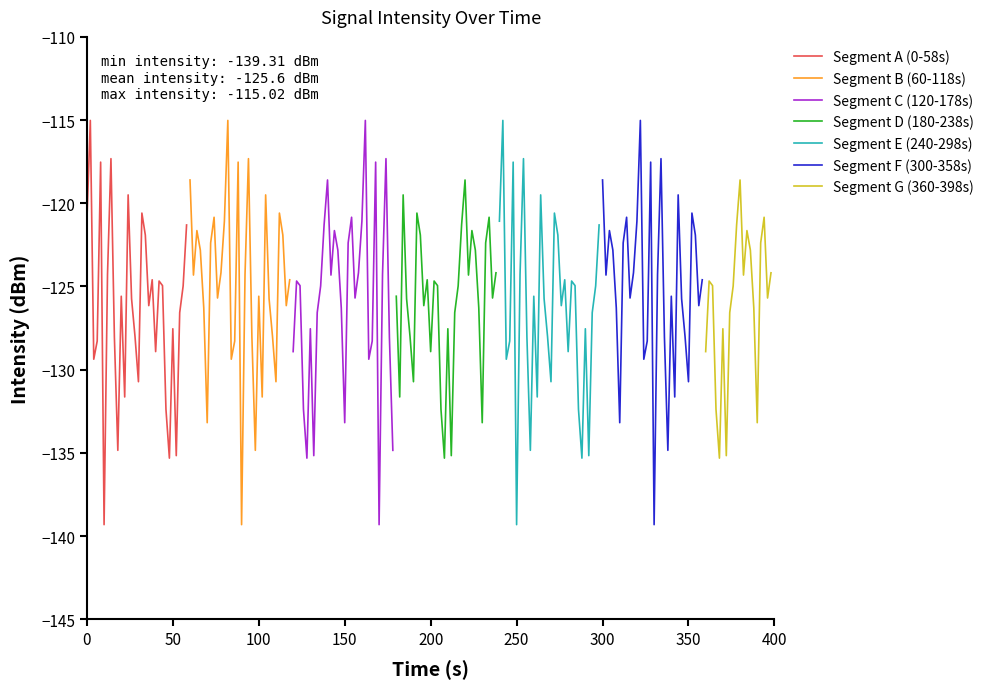

What is the sum of all 12:00 (first 30s) values?

-2509.5